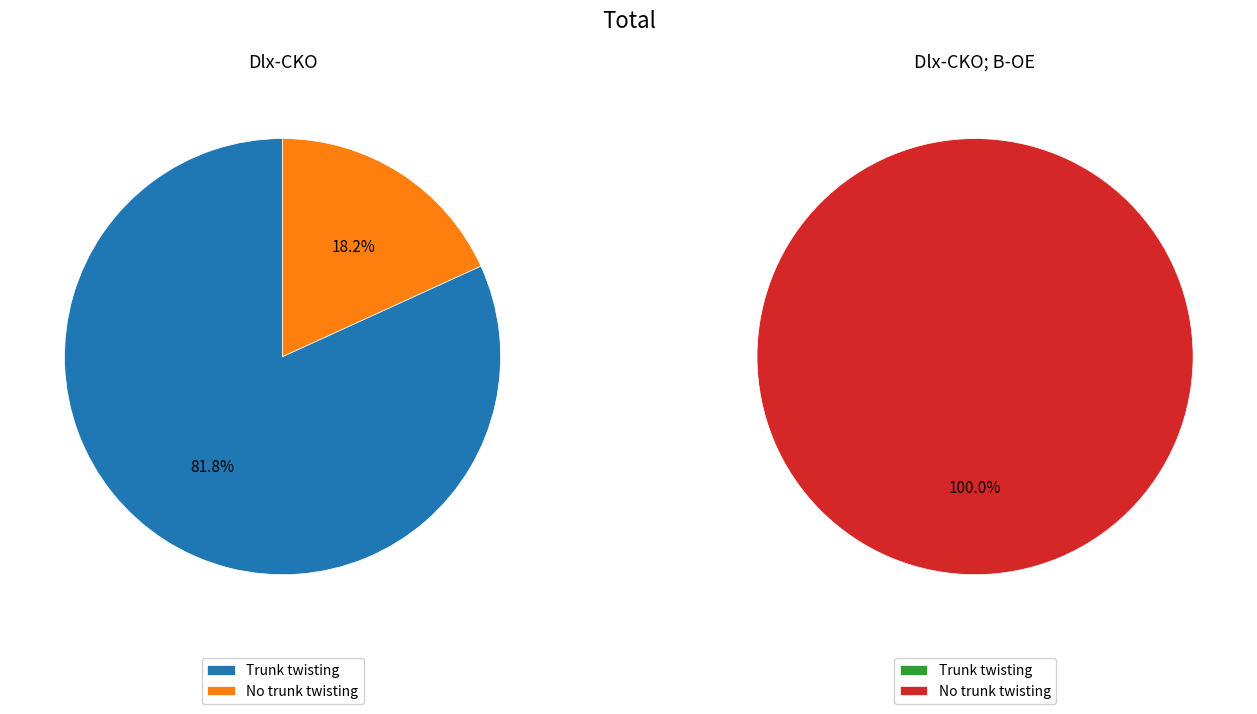

To the nearest percent, what portion does No trunk twisting represent?

18%